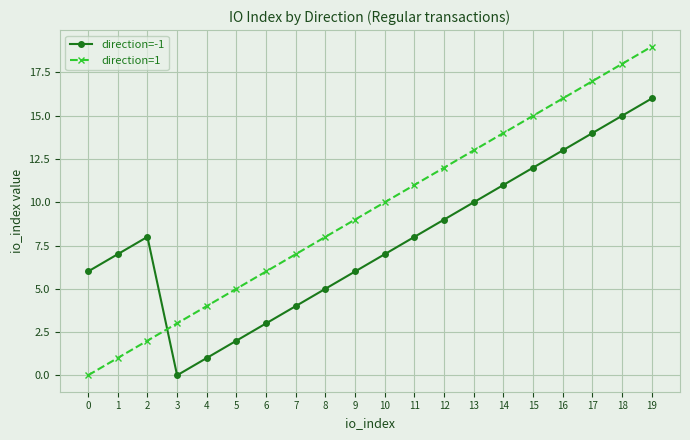

Which series has the largest range (max minus min)?

direction=1